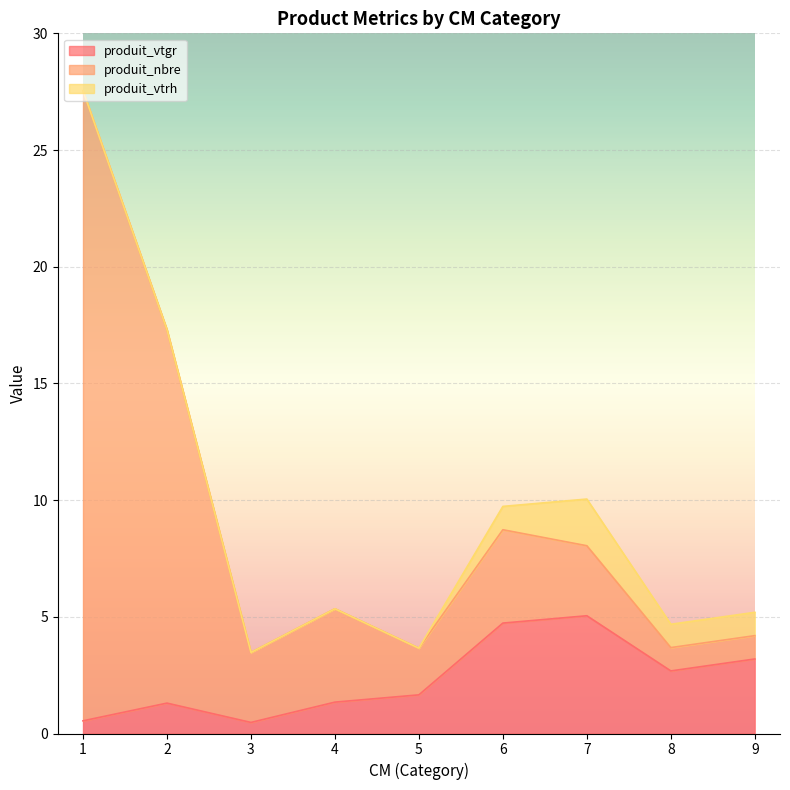

Which series has the largest range (max minus min)?

produit_nbre